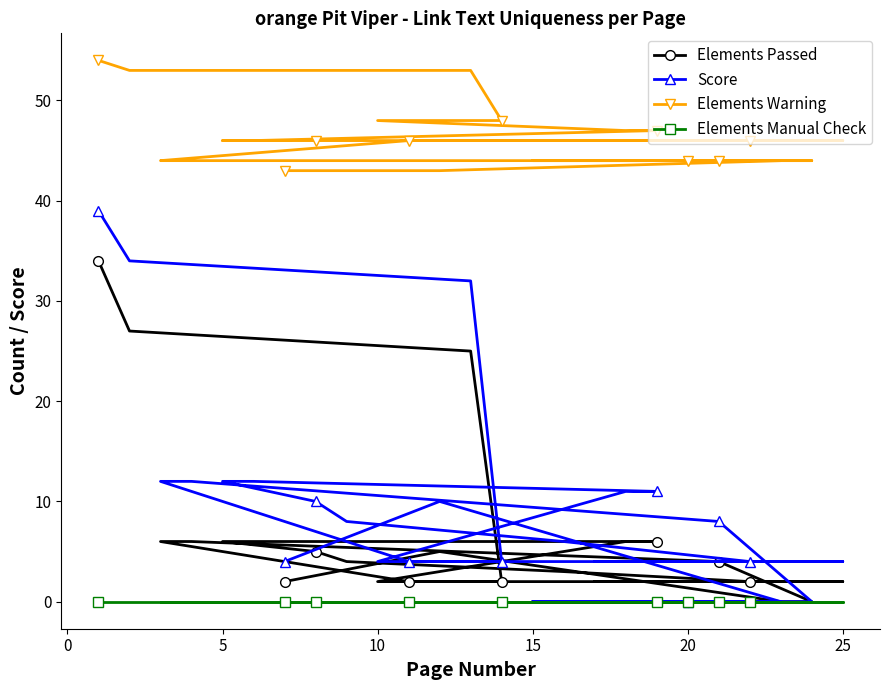

True or false: Elements Warning has a value of 58 at 20.

False